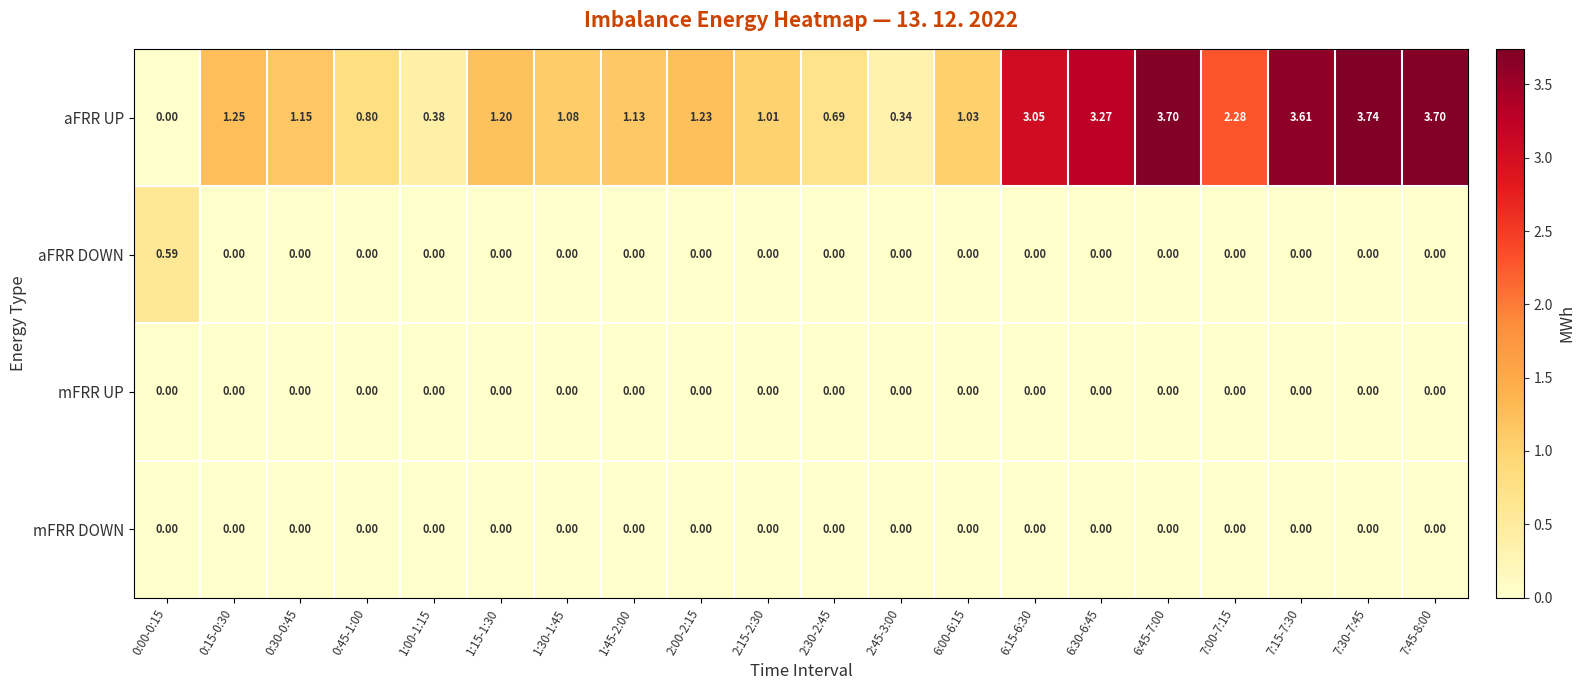

At which category is the sum across all series the highest?

7:30-7:45